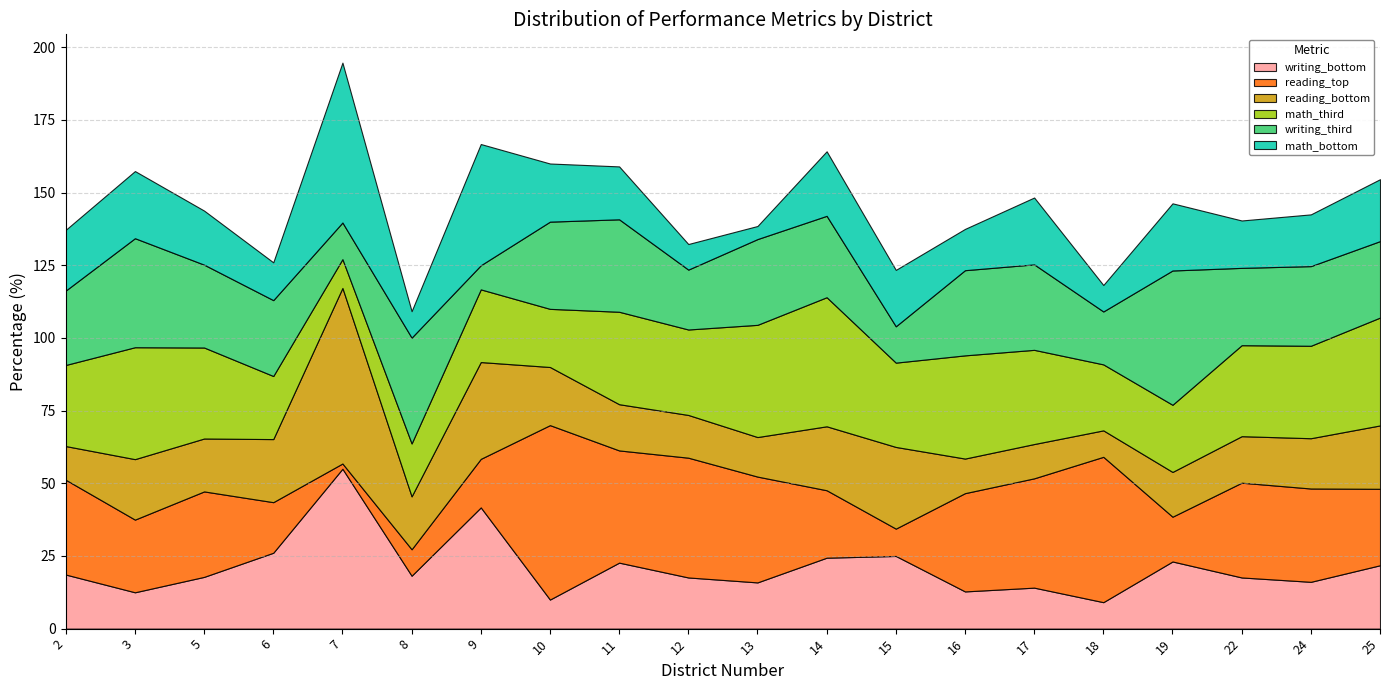

Which series has the largest range (max minus min)?

reading_top